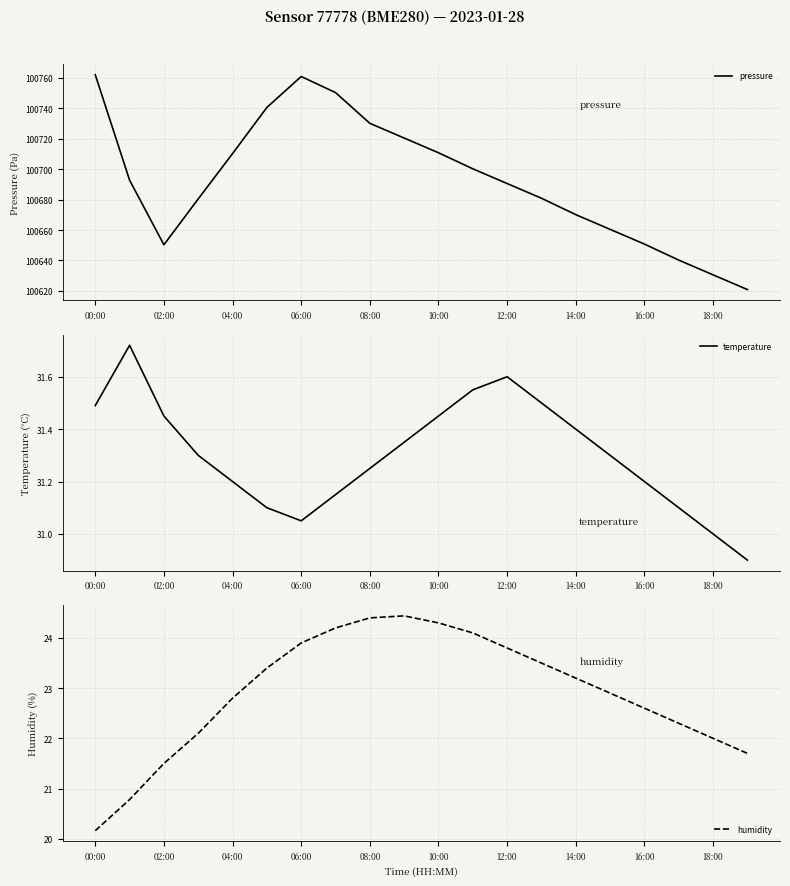

The pressure series shows 100670.1 at 14:00. True or false?

True